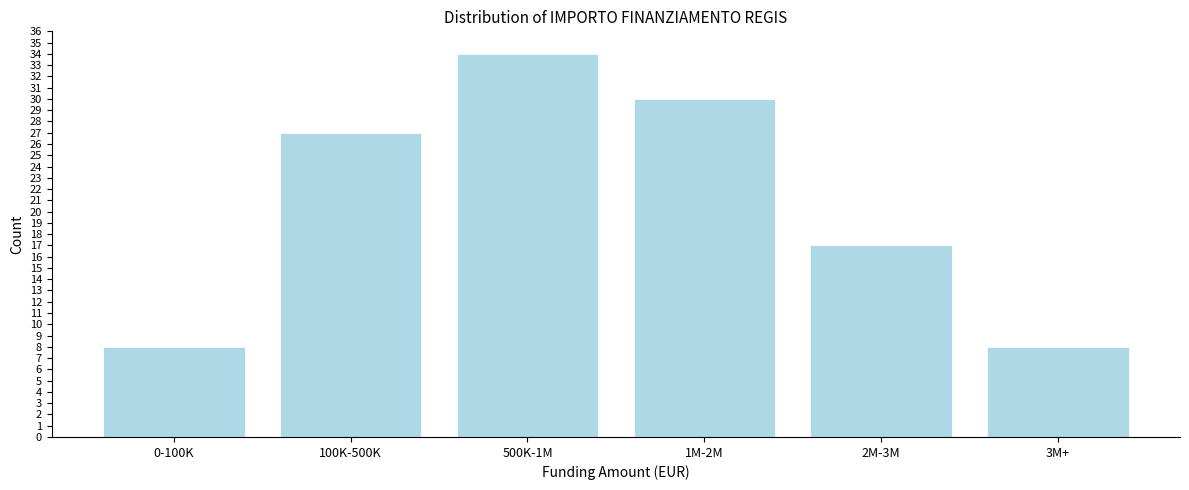

Reading left to right, list all the values displayed in this chart.

8	27	34	30	17	8